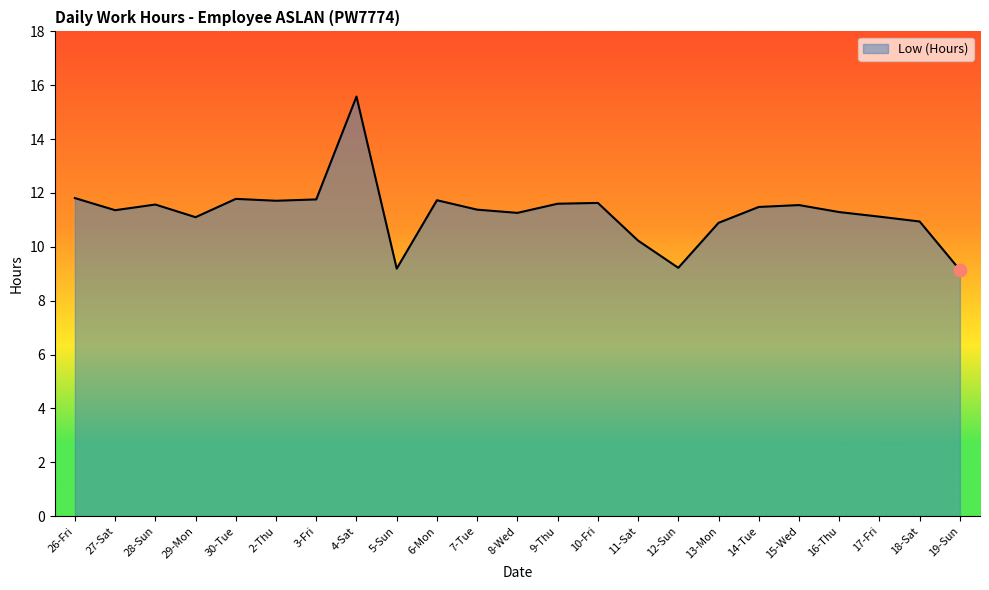

Between 30-Tue and 19-Sun, which is larger?

30-Tue